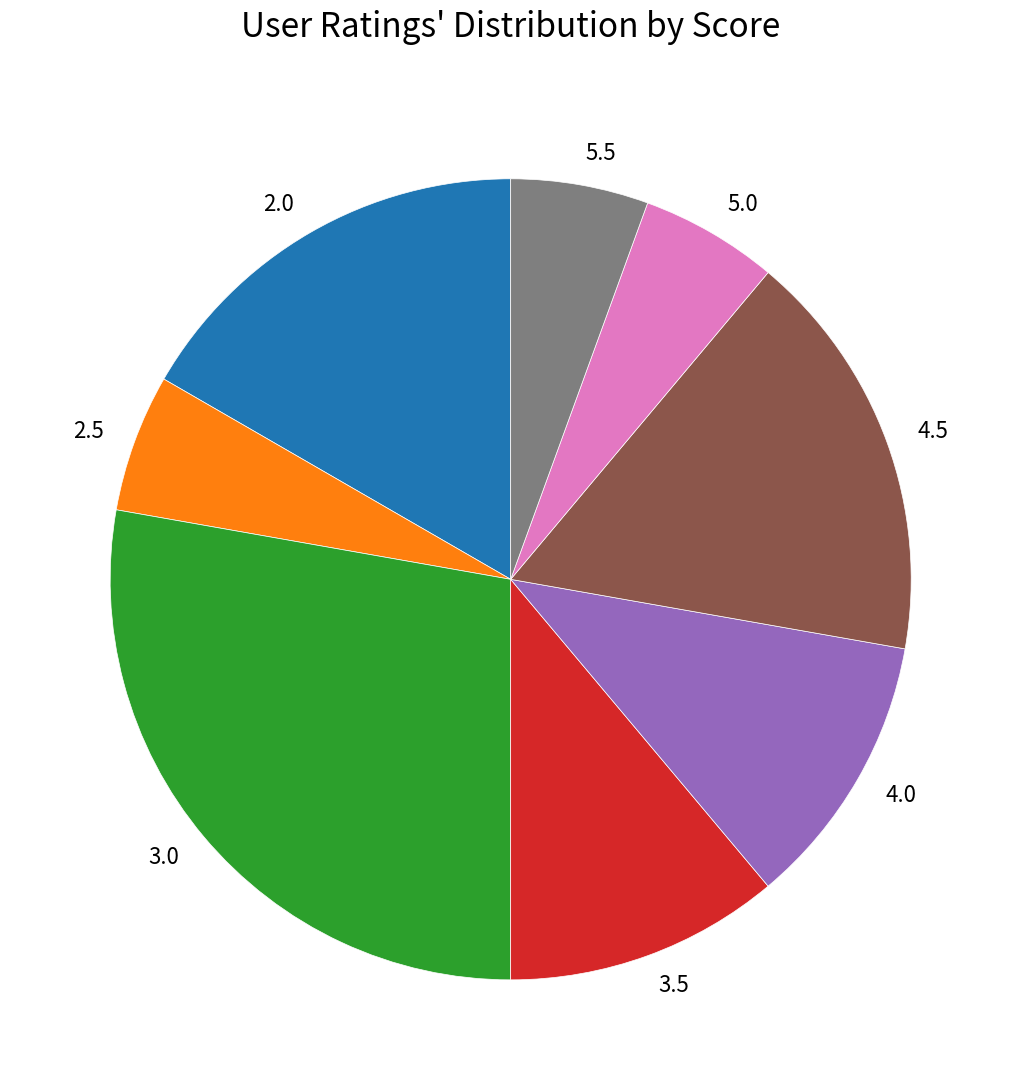

Is 3.5 the majority of the pie?

No